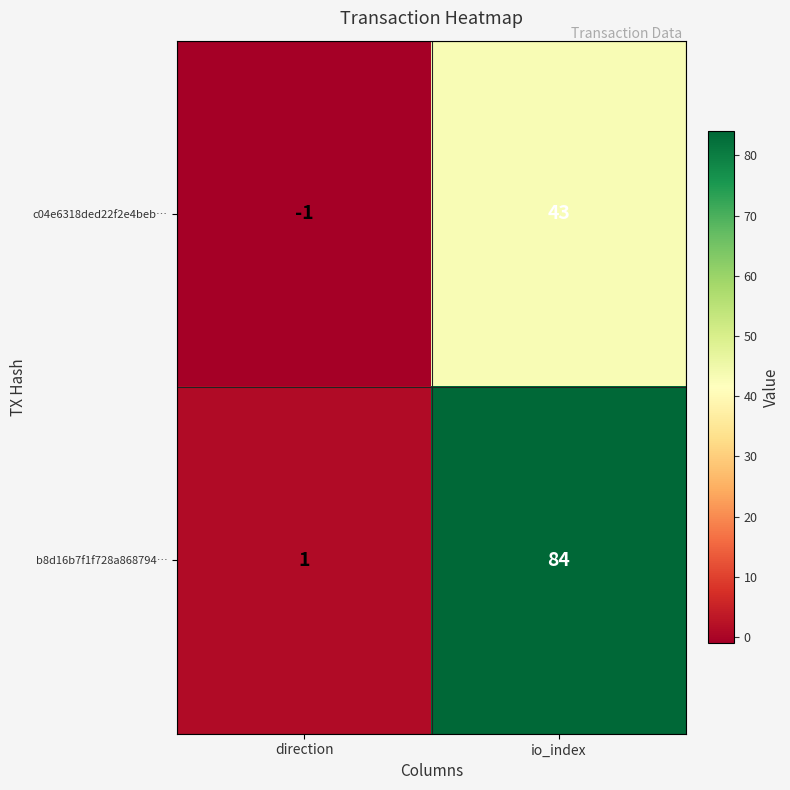

Which series has the widest spread of values?

b8d16b7f1f728a868794…